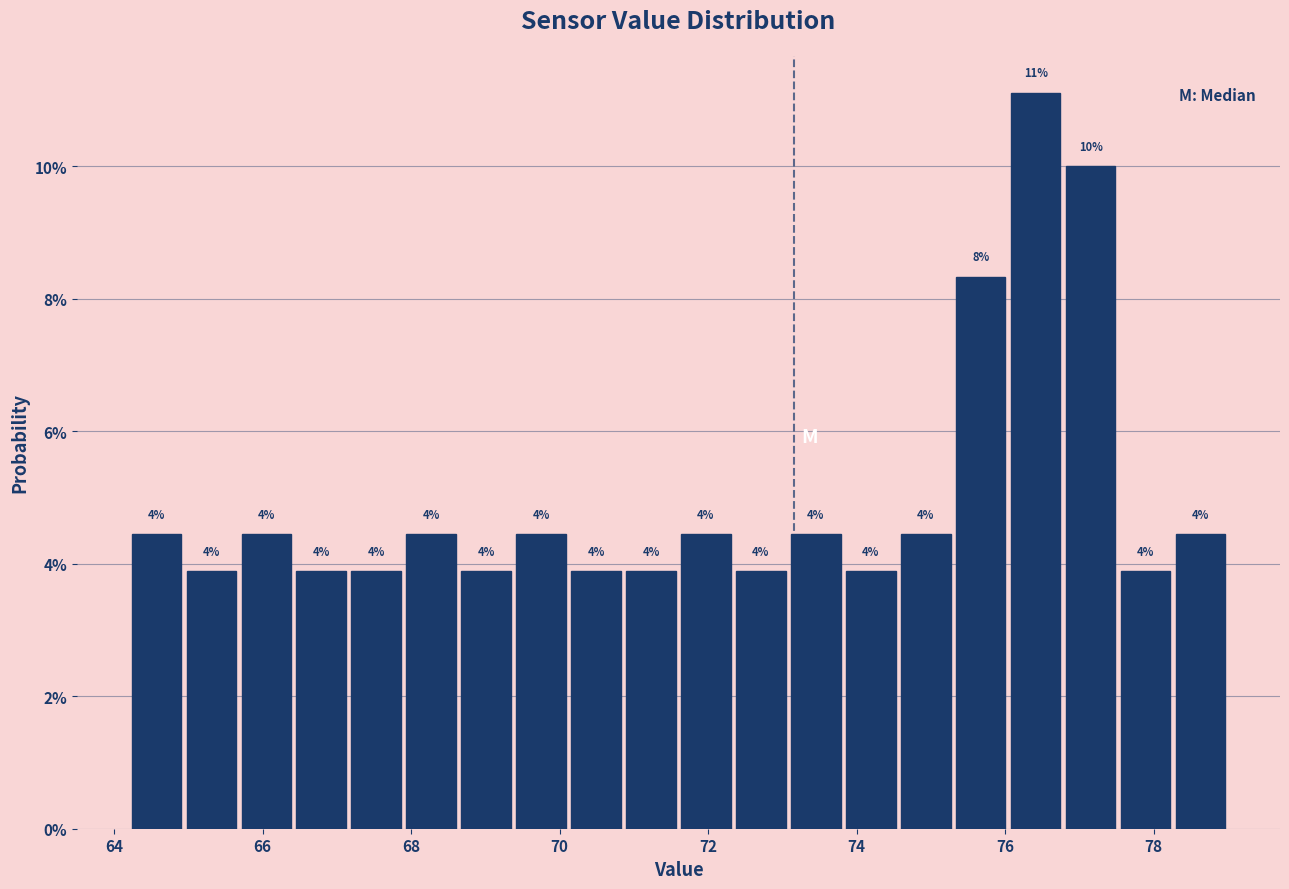

Read against the x-axis, roughly where is the centre of the tallest bar?

76.4